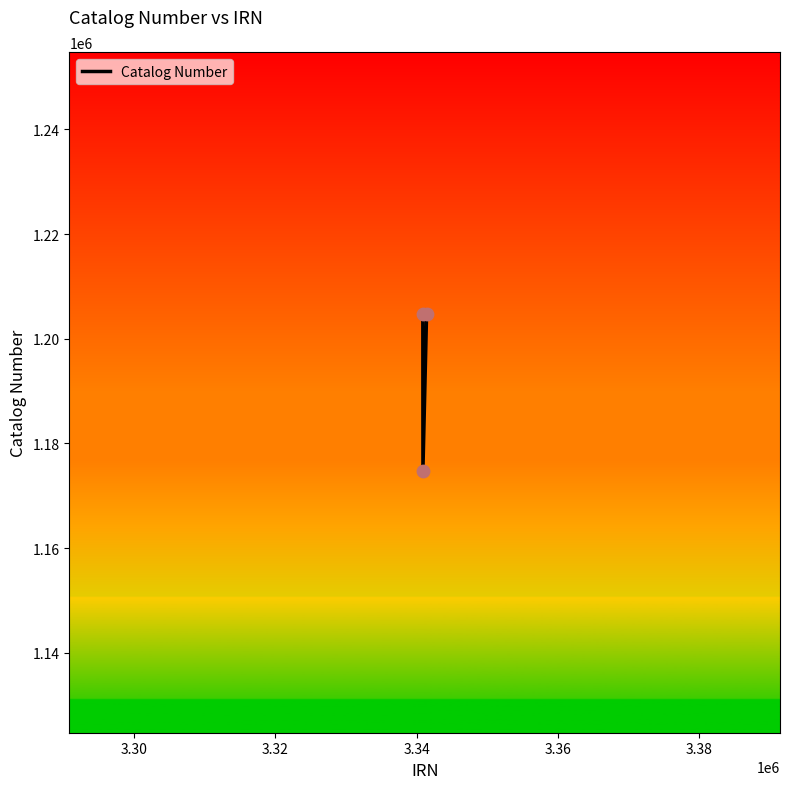

What is the difference between the maximum and minimum values?

30039